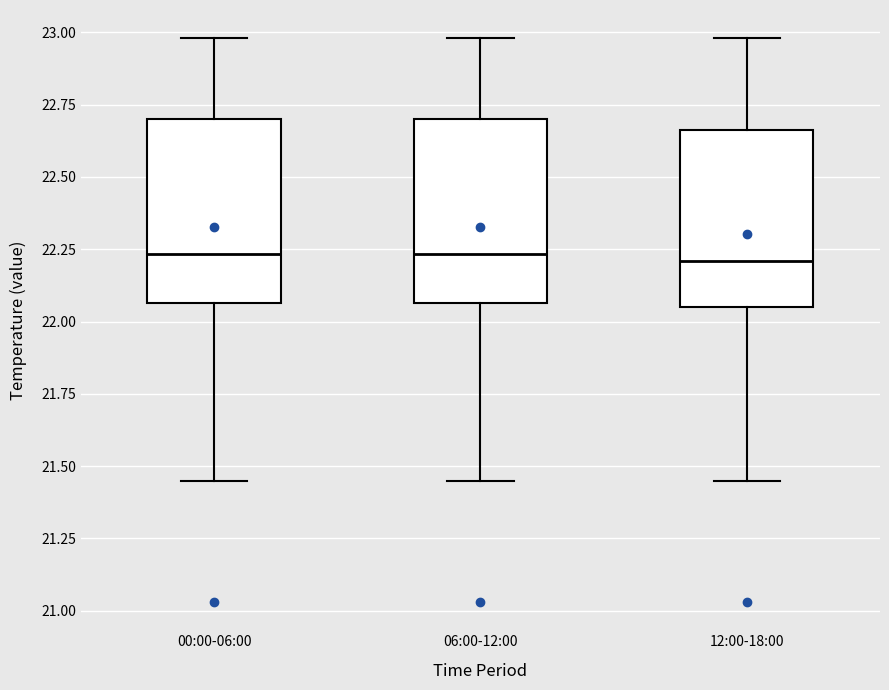

Reading left to right, read every box against the y-axis: the position of its median line, the range the box covers, and the ends of its whiskers. The values are not printed on the chart, so give them approximately, as read against the axis.

00:00-06:00: median 22.25, box 22.05 to 22.70, whiskers 21.45 to 23.00
06:00-12:00: median 22.25, box 22.05 to 22.70, whiskers 21.45 to 23.00
12:00-18:00: median 22.20, box 22.05 to 22.65, whiskers 21.45 to 23.00